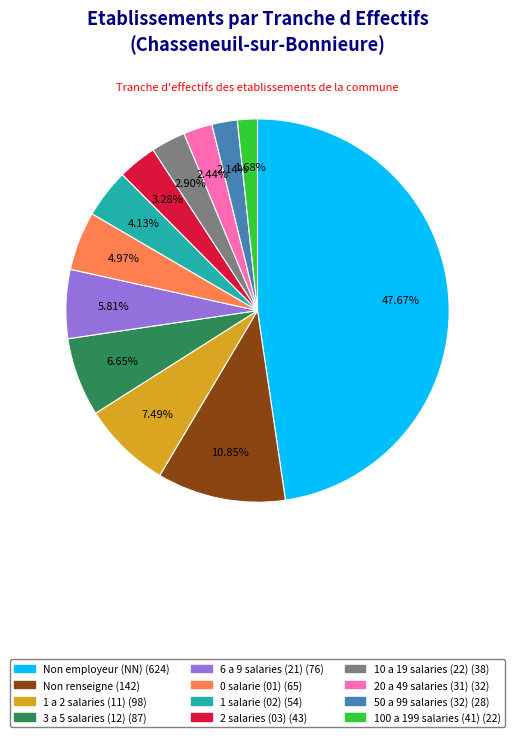

Does any single category account for the majority?

No